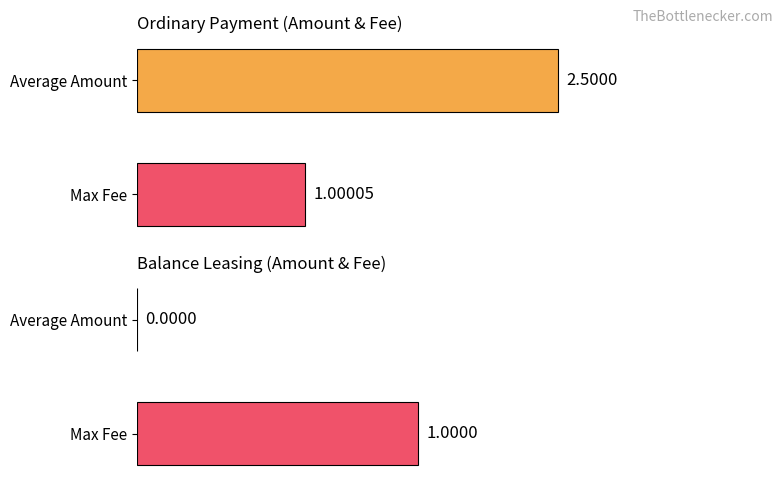

The value of Amount at Balance Leasing is 0.0. True or false?

True